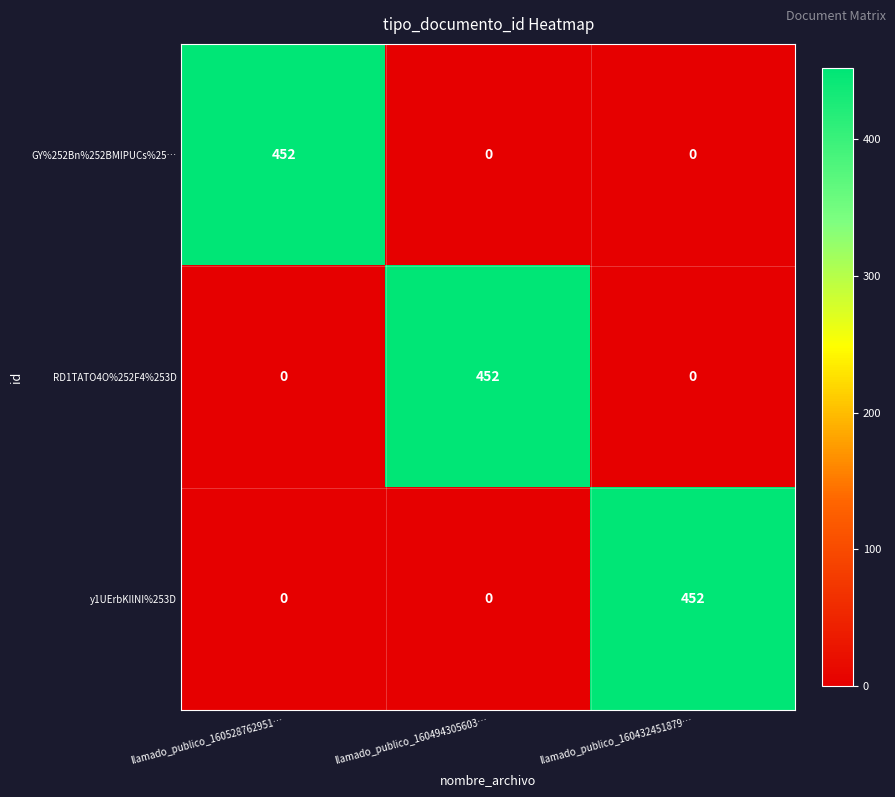

What is the difference between the highest and lowest values at llamado_publico_160494305603…?

452